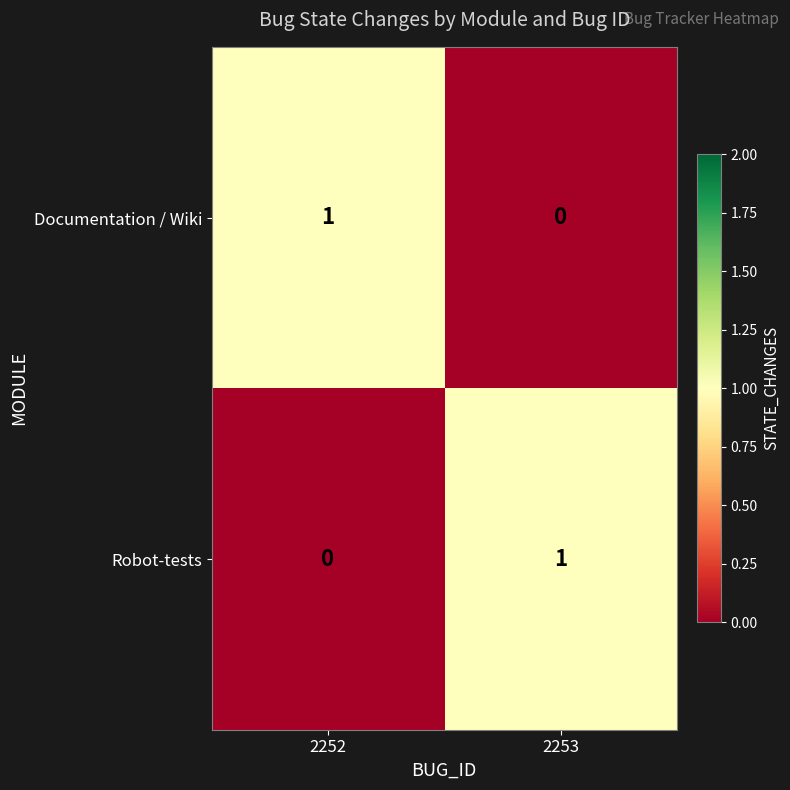

Where is Robot-tests nearest to the value 0?

2252